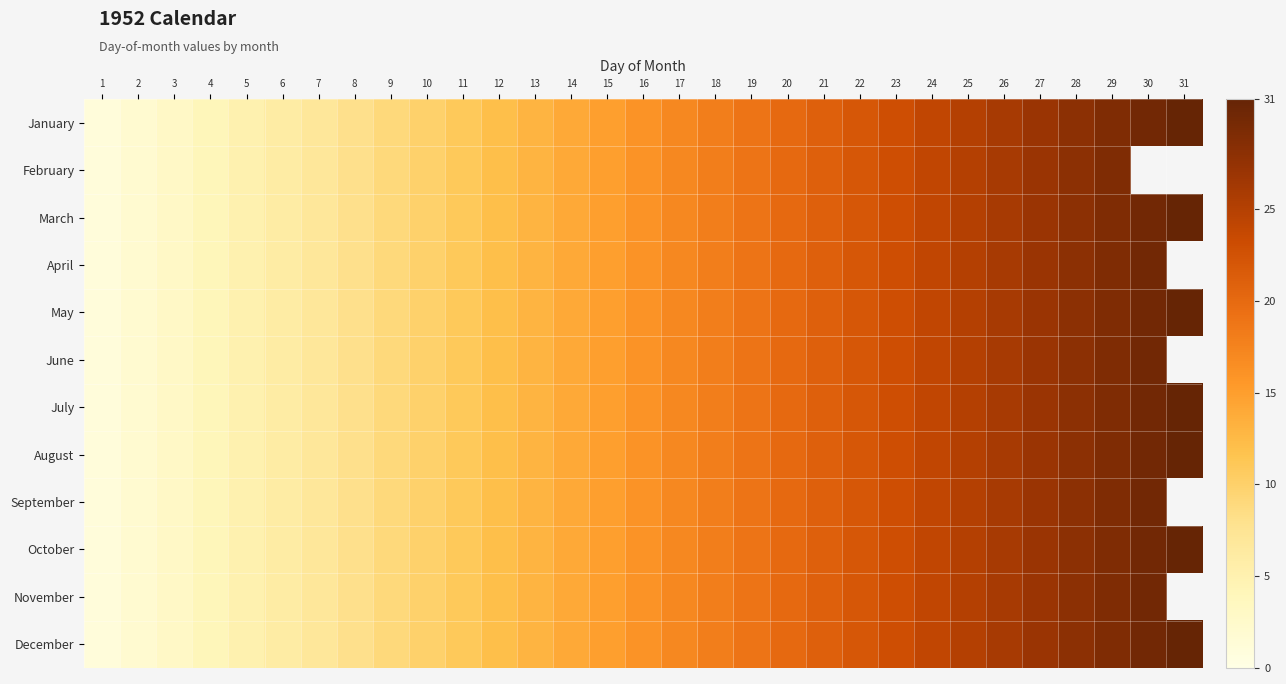

Is the value of January at 2 greater than the value of November at 16?

No